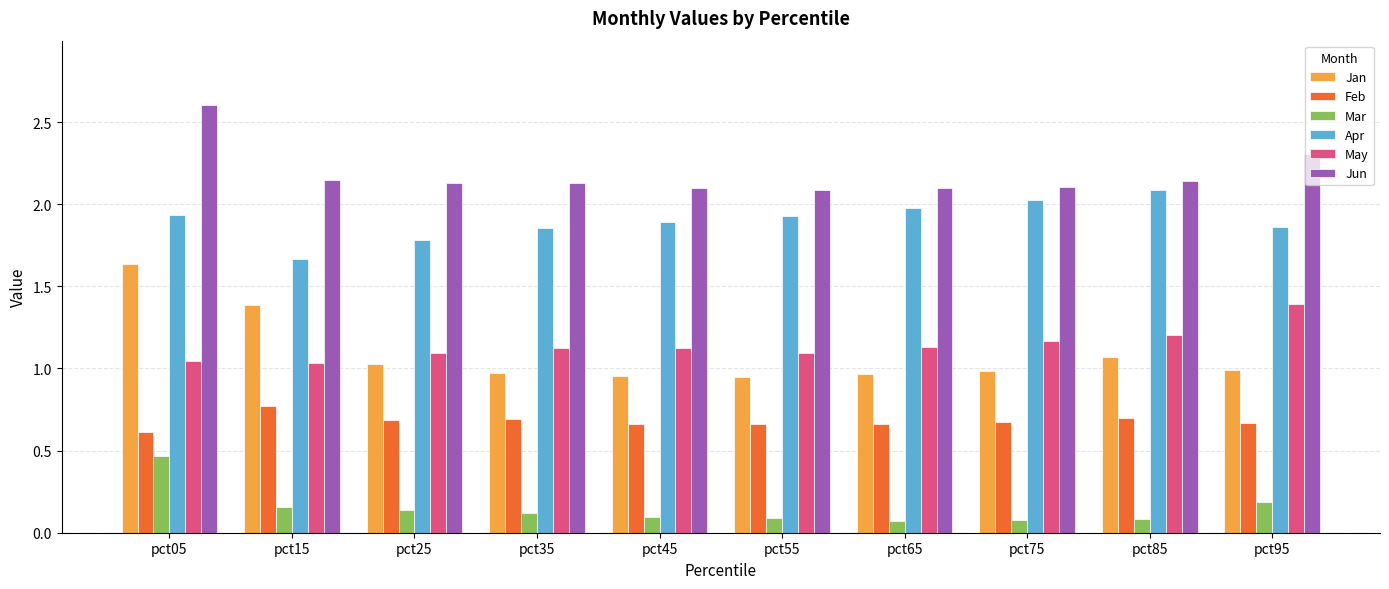

At which category is the sum across all series the highest?

pct05